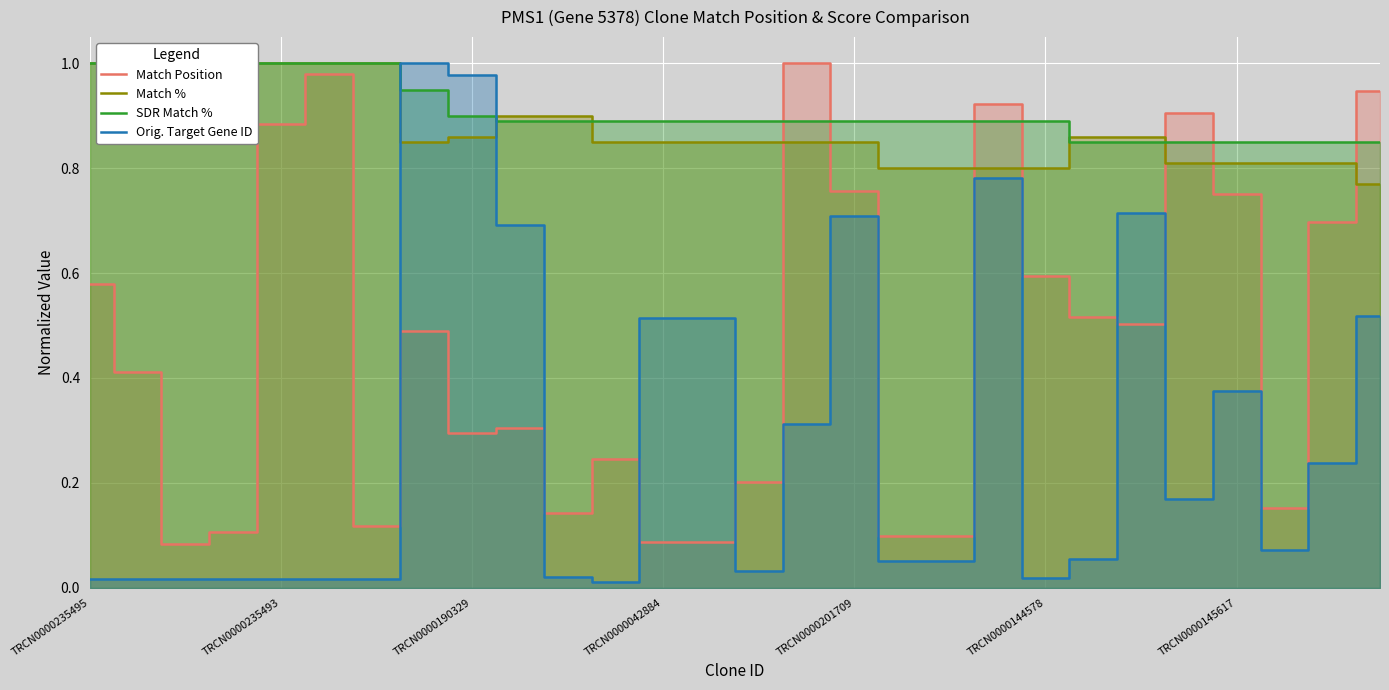

True or false: SDR Match % has a value of 0.9 at 15.

True